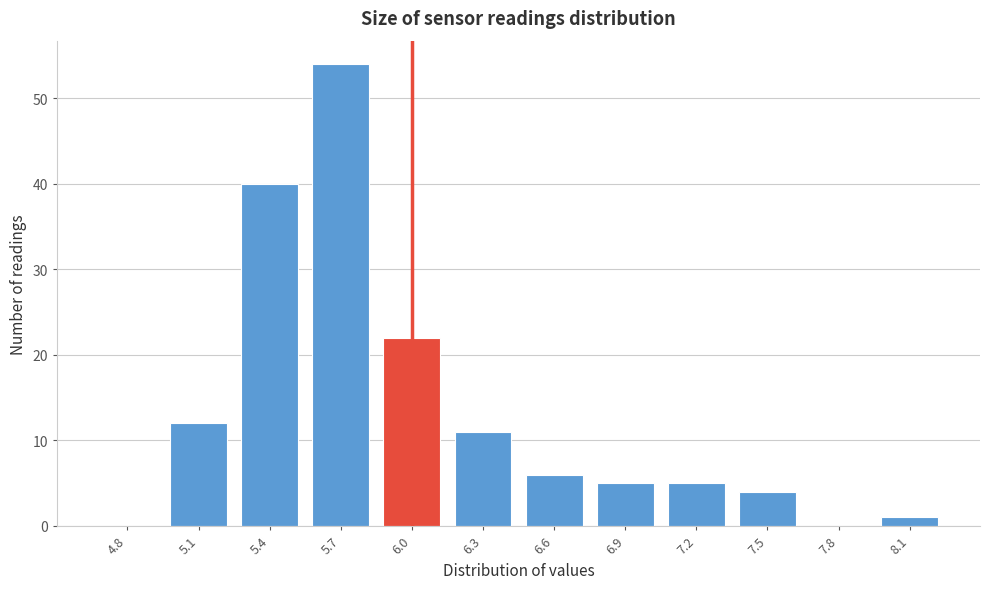

Reading left to right, transcribe all the data shown in this chart.

4.8=0	5.1=12	5.4=40	5.7=54	6.0=22	6.3=11	6.6=6	6.9=5	7.2=5	7.5=4	7.8=0	8.1=1